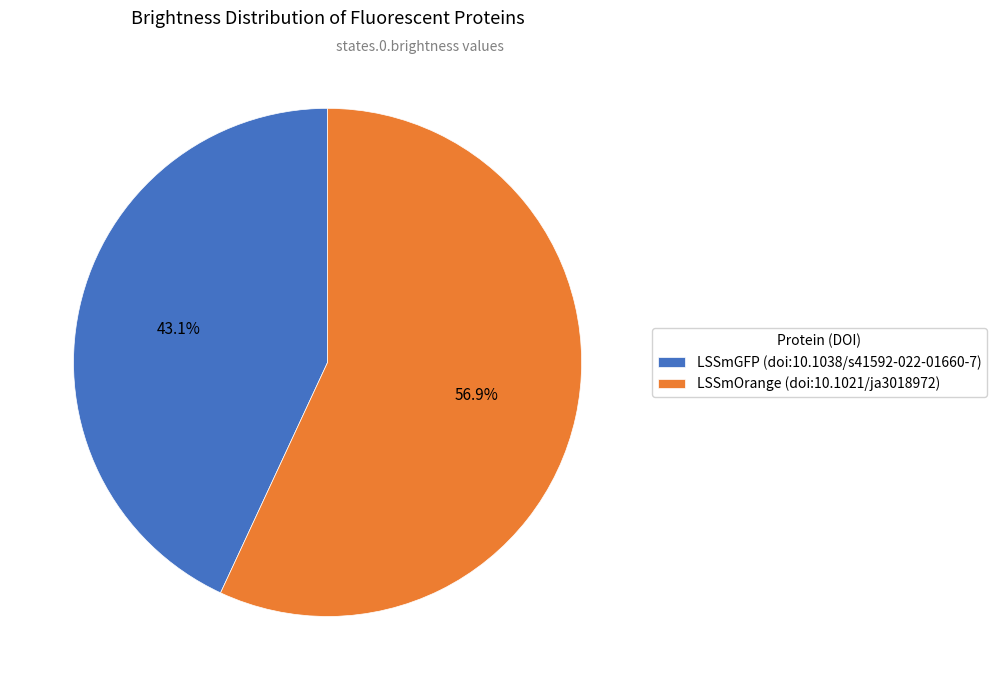

What is the majority slice?

LSSmOrange (doi:10.1021/ja3018972)